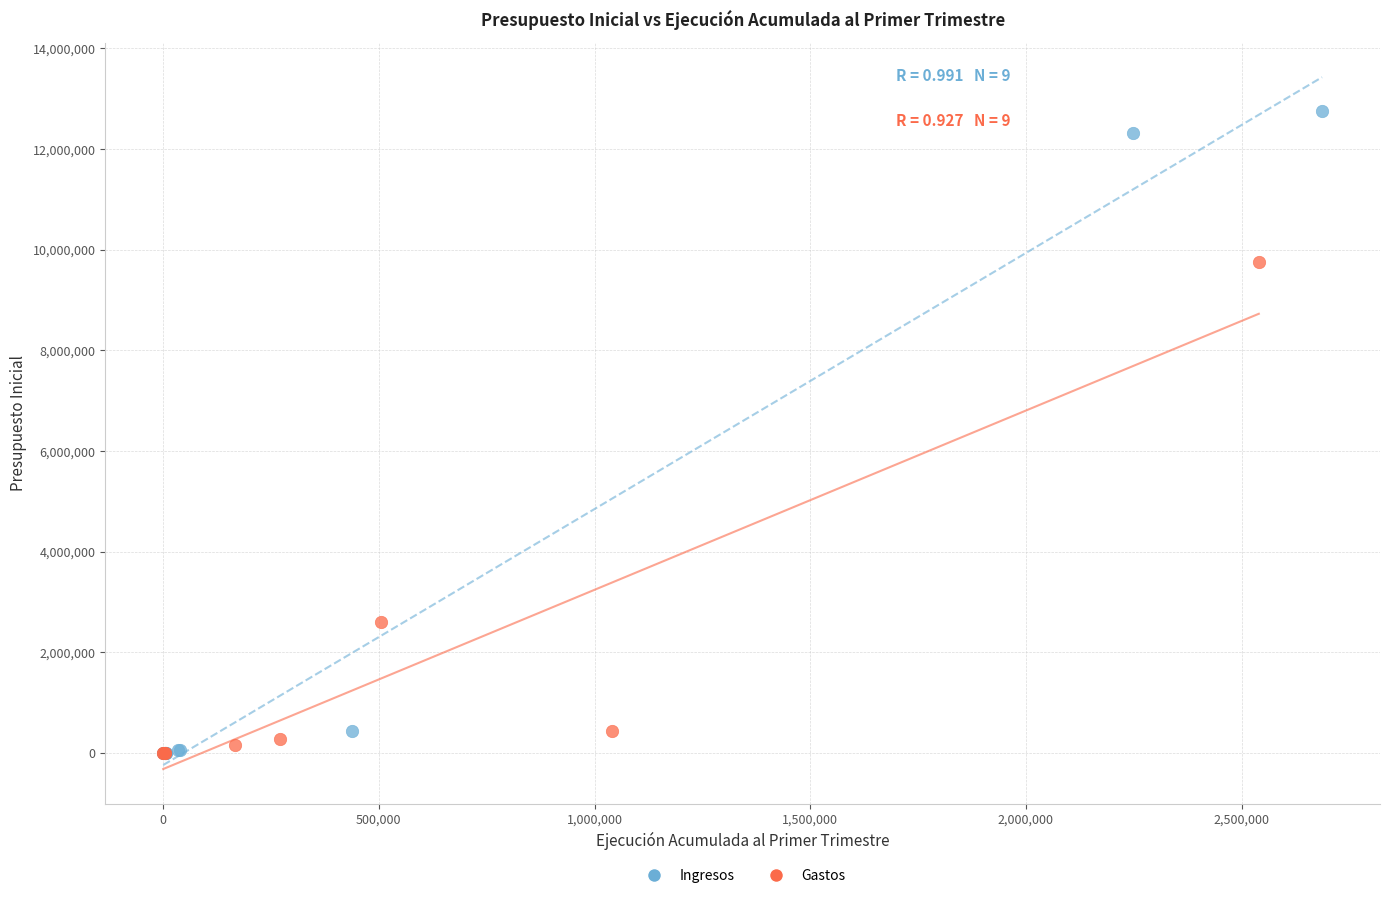

Which series contains the highest Y value?

Ingresos